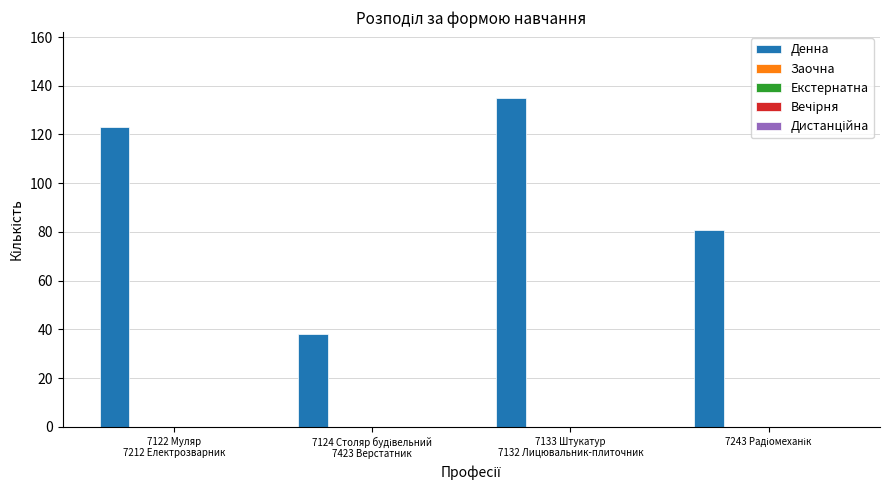

What is the greatest value displayed?

135